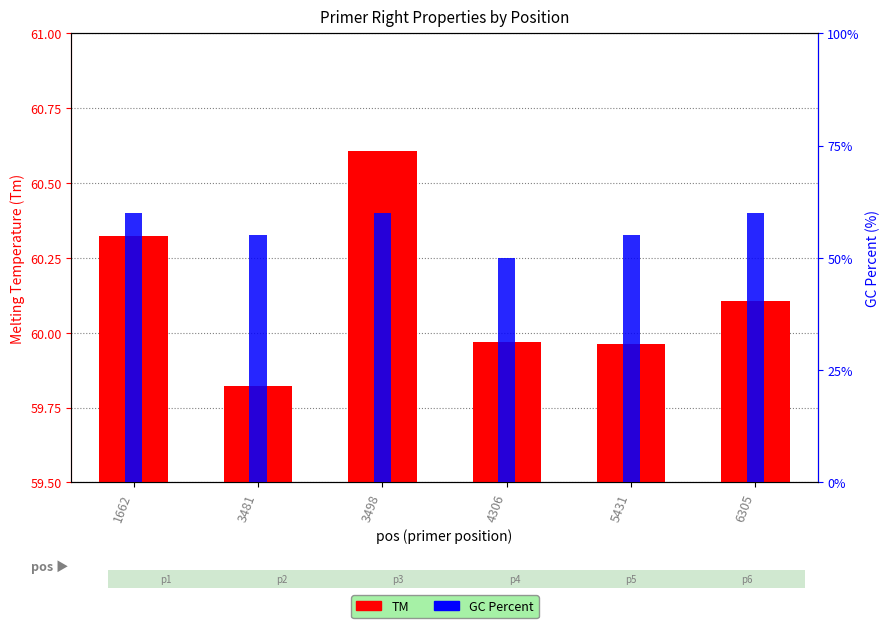

The GC Percent series shows 88.4 at 3481. True or false?

False